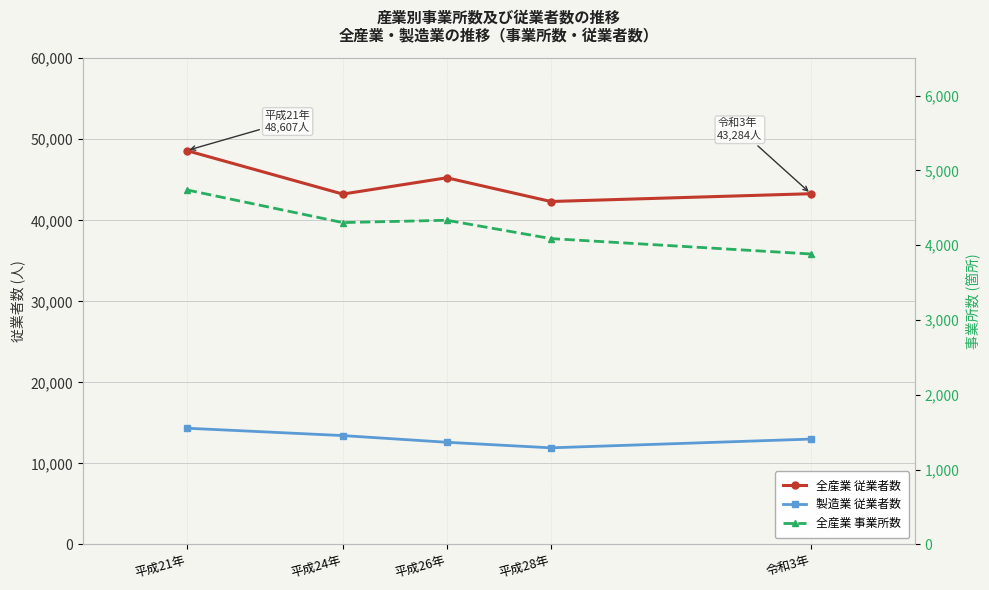

True or false: 全産業 従業者数 has more than 0 interior local peaks.

True